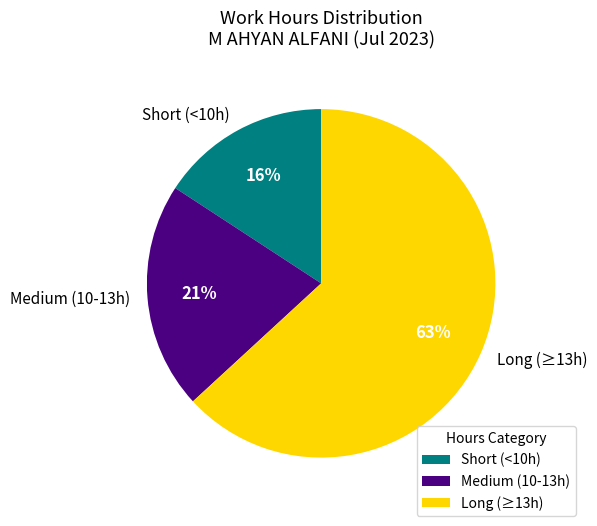

To the nearest percent, what is the difference between the largest and smallest slice percentages?

47%